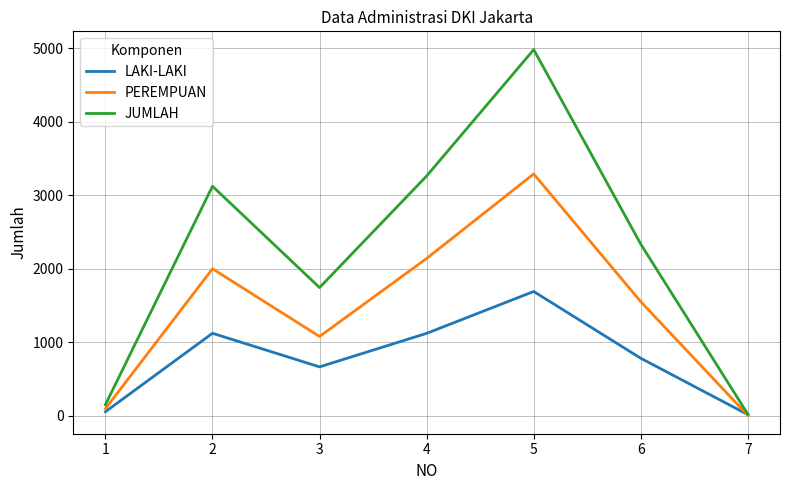

At which category is the sum across all series the highest?

5